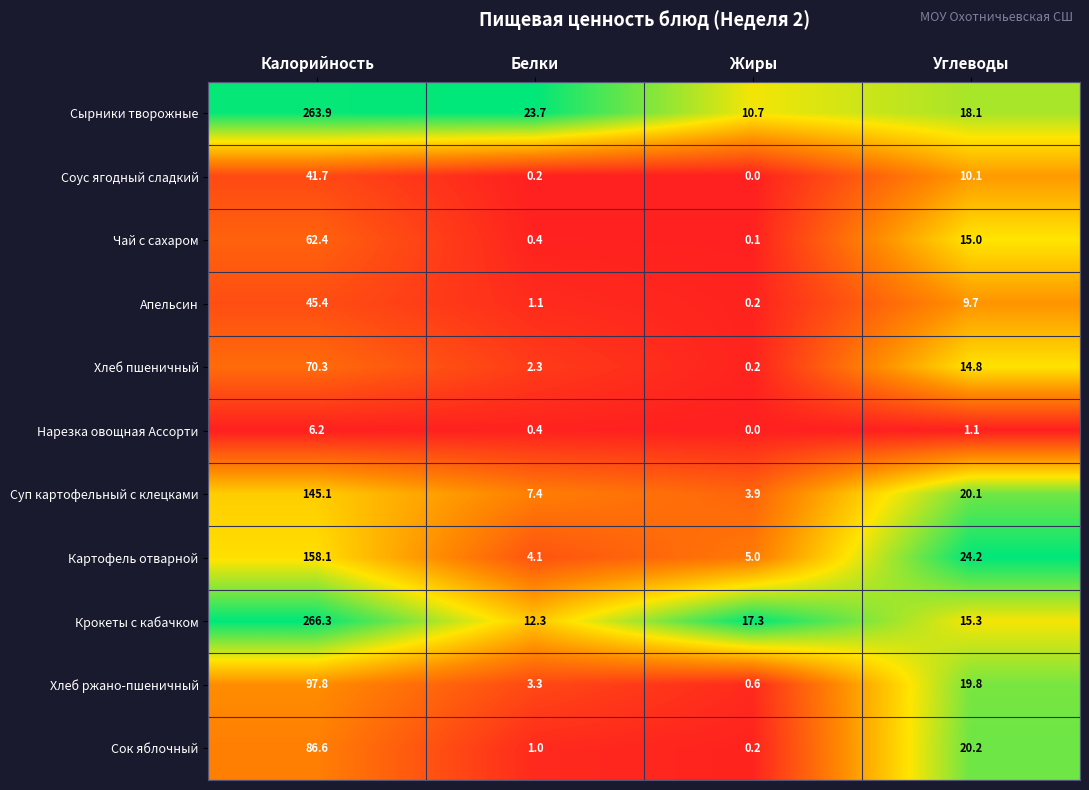

At how many categories does at least one series exceed 0?

4